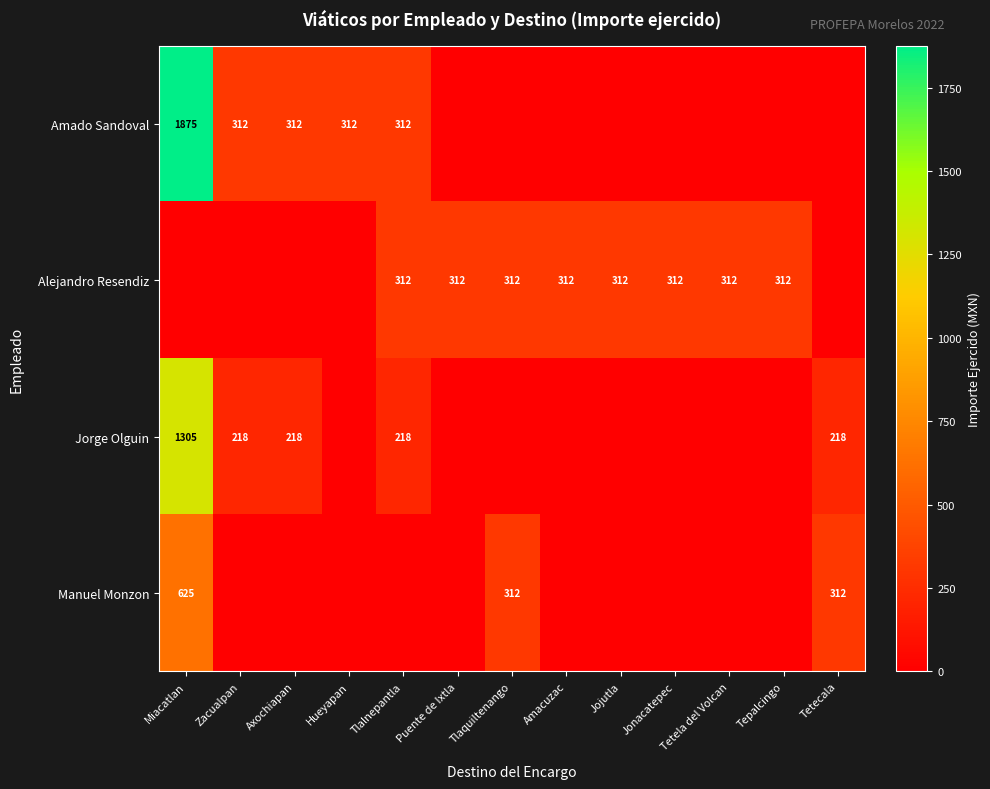

The value of Alejandro Resendiz at Tlalnepantla is 163. True or false?

False